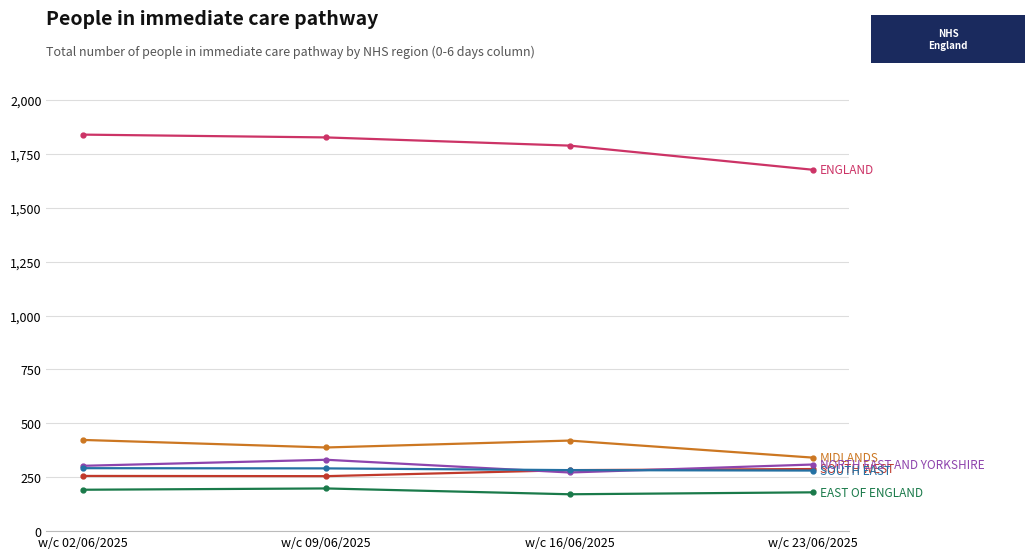

What is the difference between the highest and lowest values at w/c 02/06/2025?

1647